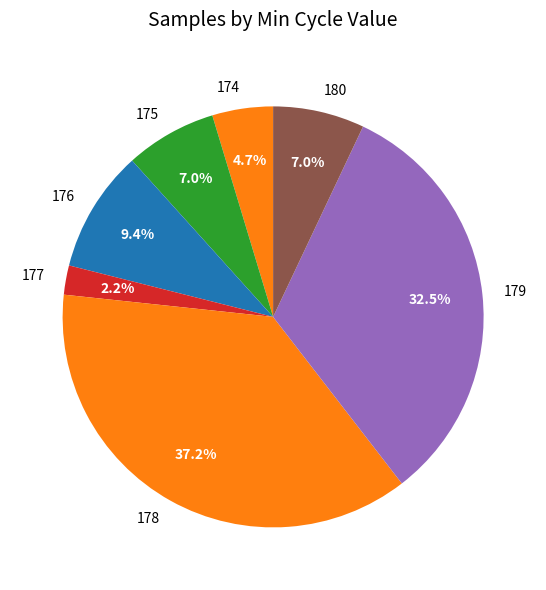

Is the sum of 175 and 177 greater than half?

No